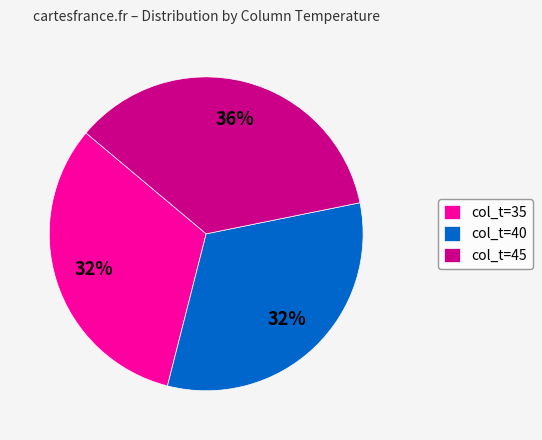

True or false: col_t=35 accounts for 32% of the total.

True